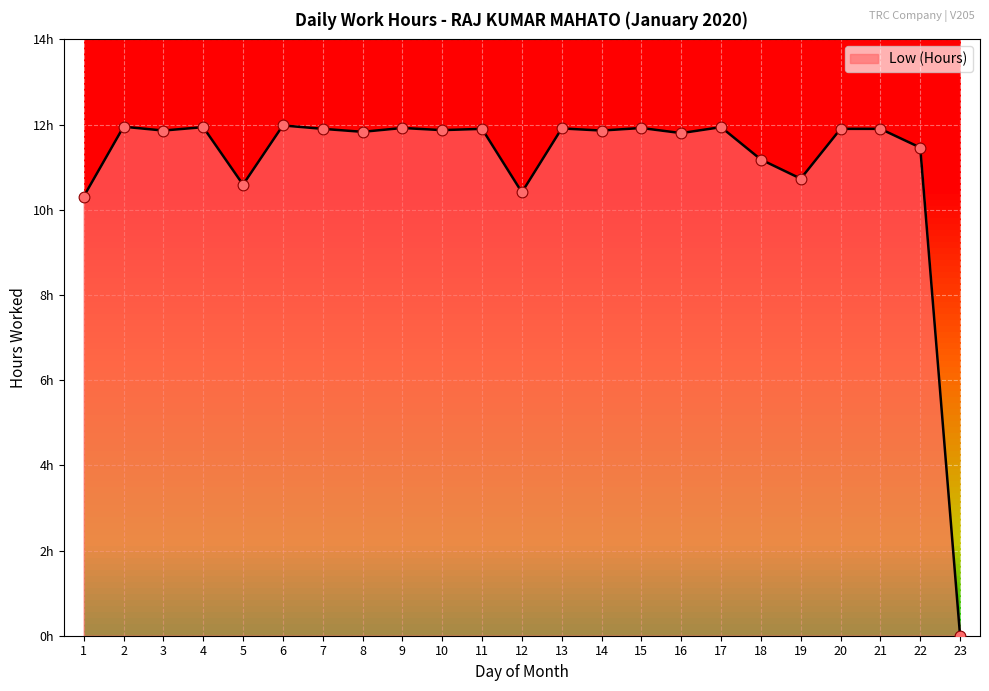

Between 20 and 11, which is larger?

20